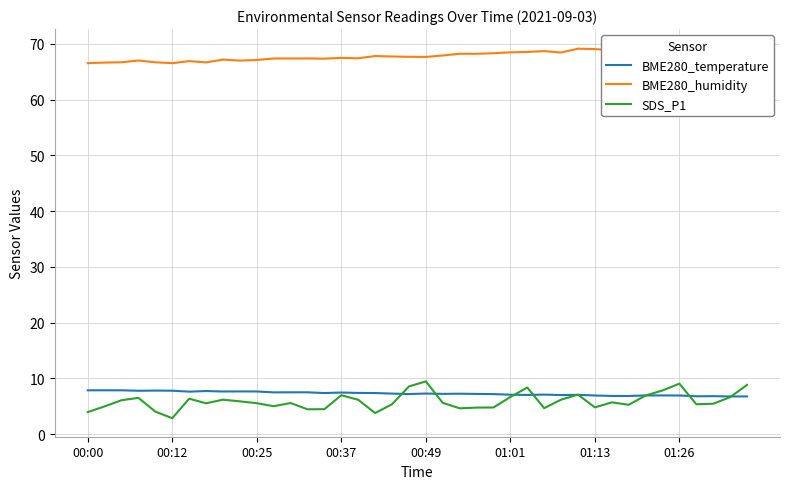

Reading left to right, list all the values displayed in this chart.

BME280_temperature: 7.9	7.9	7.9	7.8	7.8	7.8	7.6	7.8	7.7	7.7	7.7	7.5	7.5	7.5	7.4	7.5	7.4	7.4	7.3	7.2	7.3	7.2	7.3	7.2	7.2	7.1	7.0	7.1	7.0	7.1	7.0	6.9	6.9	7.0	7.0	7.0	6.8	6.8	6.8	6.8
BME280_humidity: 66.5	66.6	66.7	67.0	66.7	66.5	66.9	66.7	67.2	67.0	67.1	67.4	67.4	67.4	67.3	67.5	67.4	67.8	67.7	67.7	67.7	67.9	68.2	68.2	68.3	68.5	68.5	68.7	68.4	69.1	69.0	68.9	69.3	69.3	69.0	69.2	69.3	69.1	69.1	69.0
SDS_P1: 4.0	5.0	6.1	6.5	4.0	2.9	6.4	5.5	6.2	5.9	5.6	5.0	5.6	4.5	4.5	7.0	6.2	3.8	5.4	8.6	9.5	5.6	4.7	4.8	4.8	6.7	8.4	4.7	6.2	7.1	4.8	5.7	5.3	7.0	7.8	9.1	5.4	5.5	6.7	8.8